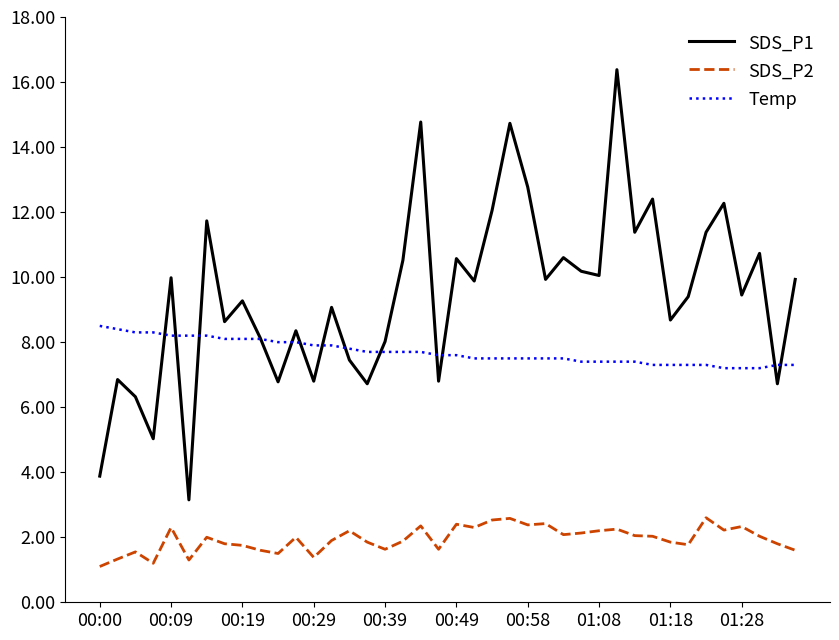

Rank the series by their average value, from highest to lowest.

SDS_P1, Temp, SDS_P2